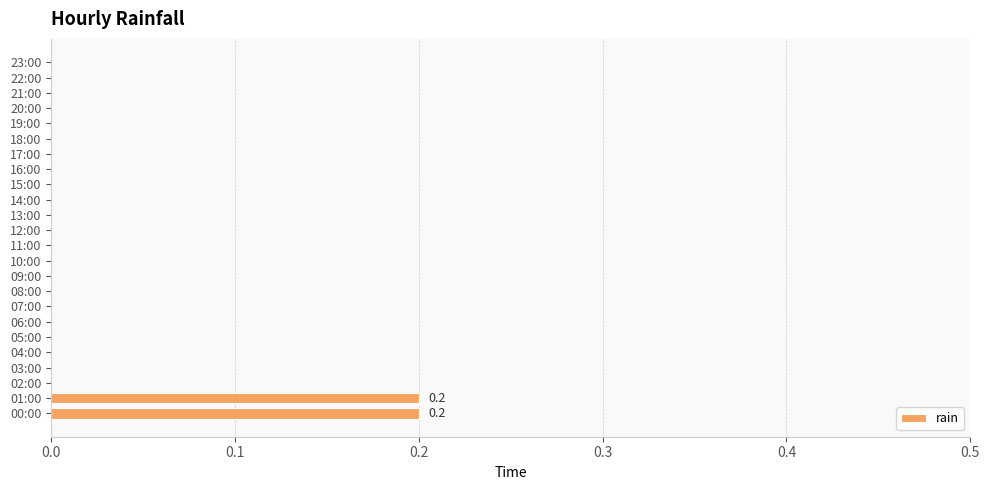

True or false: the data shows -0.1 at 03:00.

False